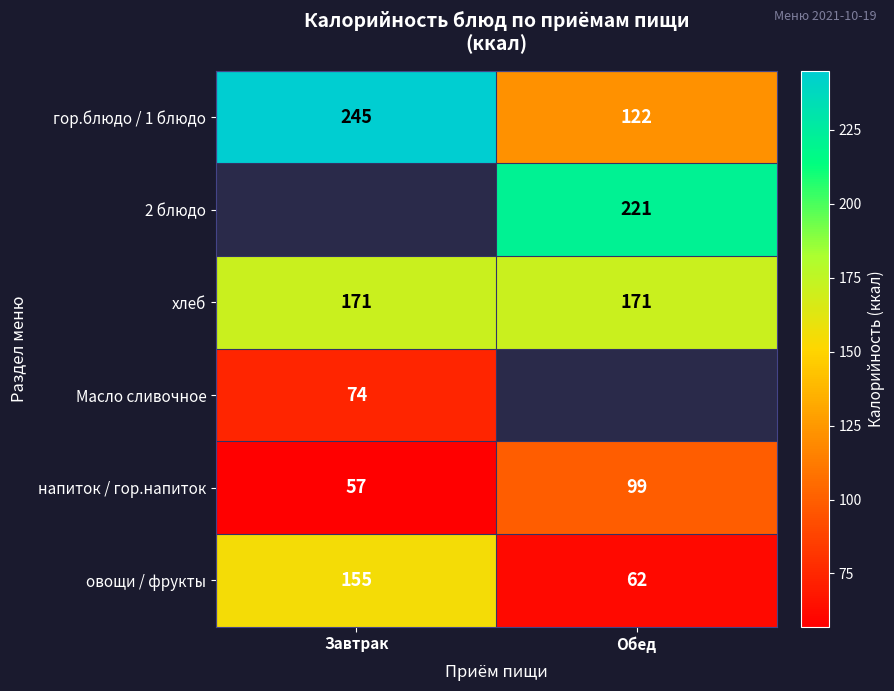

At which label is овощи / фрукты closest to 108?

Обед